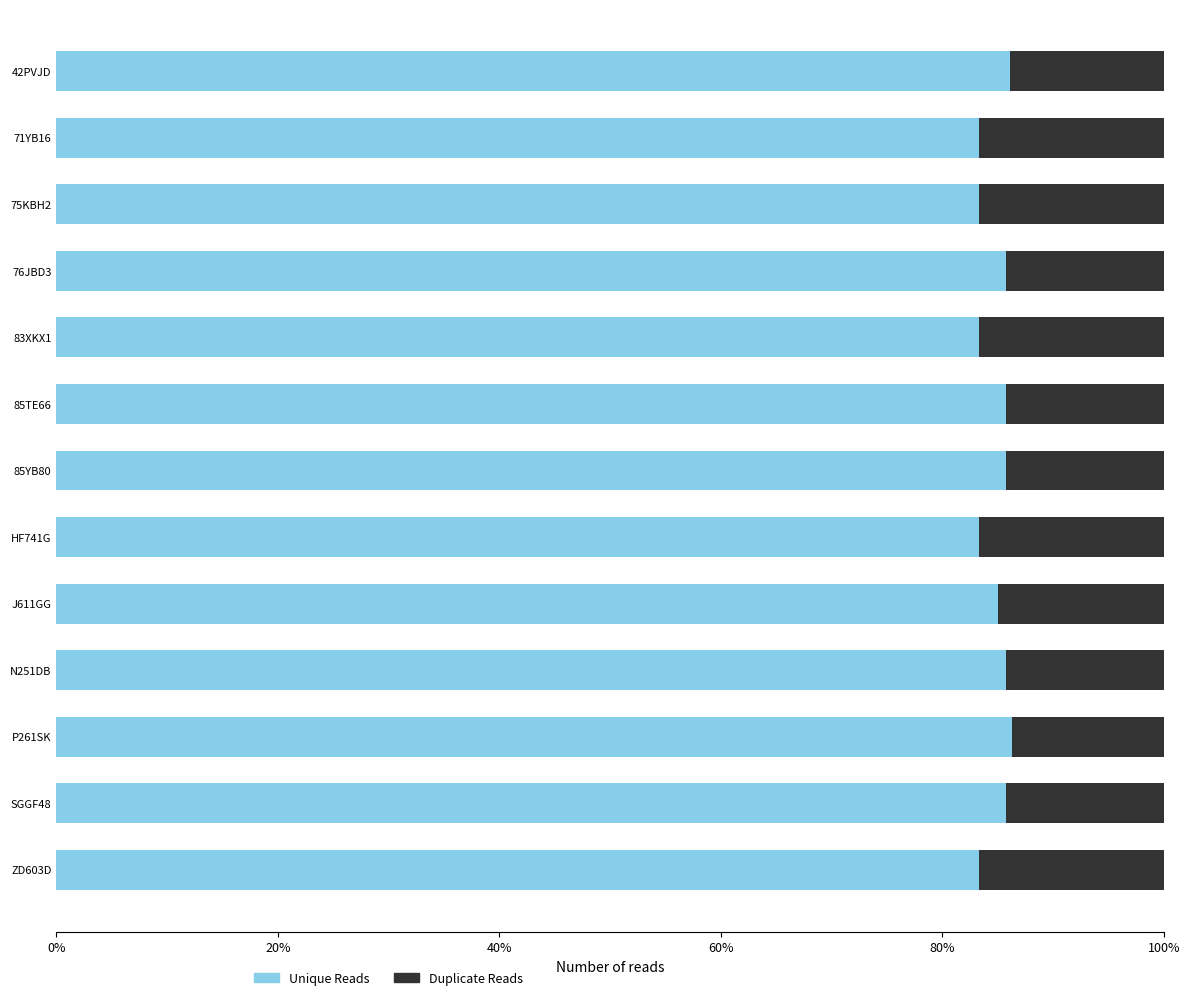

How many data points does each series have?

13